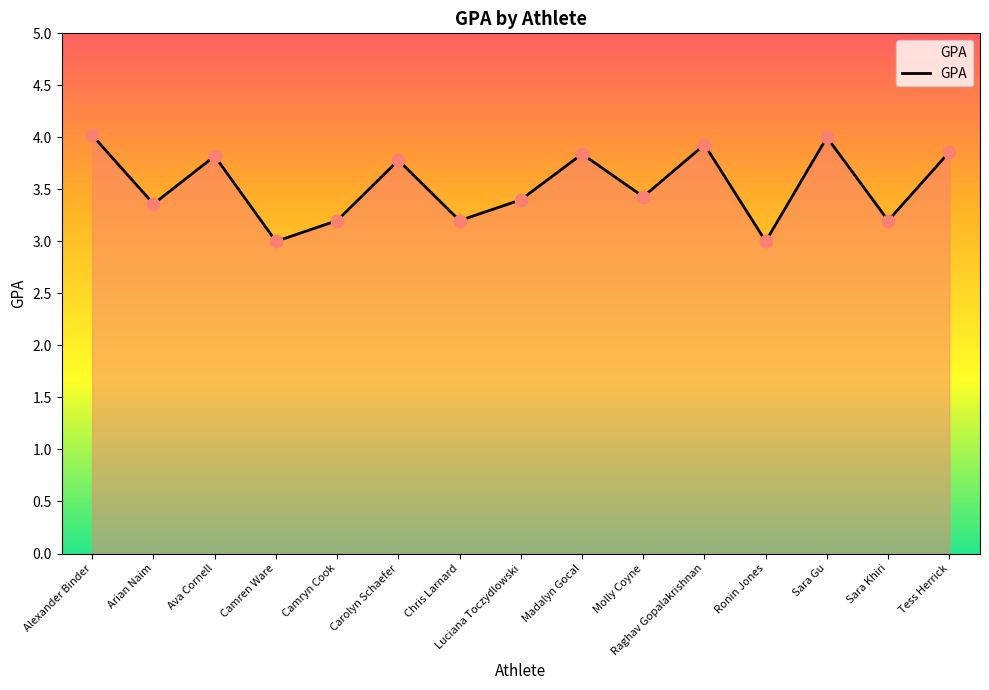

What is the change in value from Ronin Jones to Sara Khiri?

+0.2